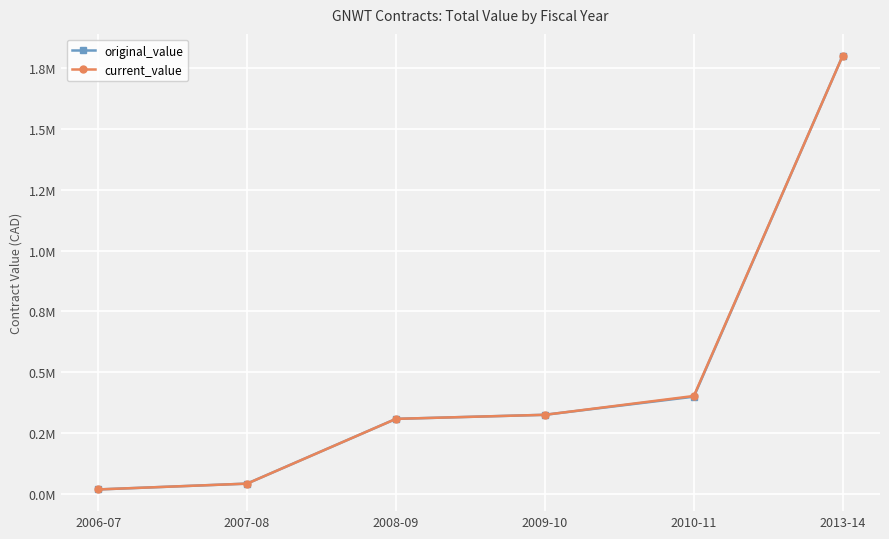

Does the chart have visible grid lines?

Yes